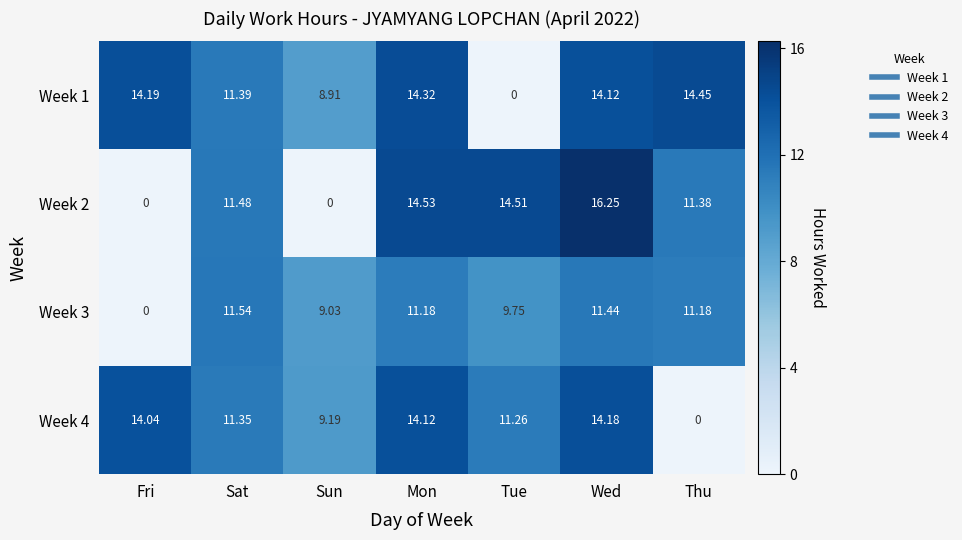

At which label does Week 2 first exceed 11?

Sat